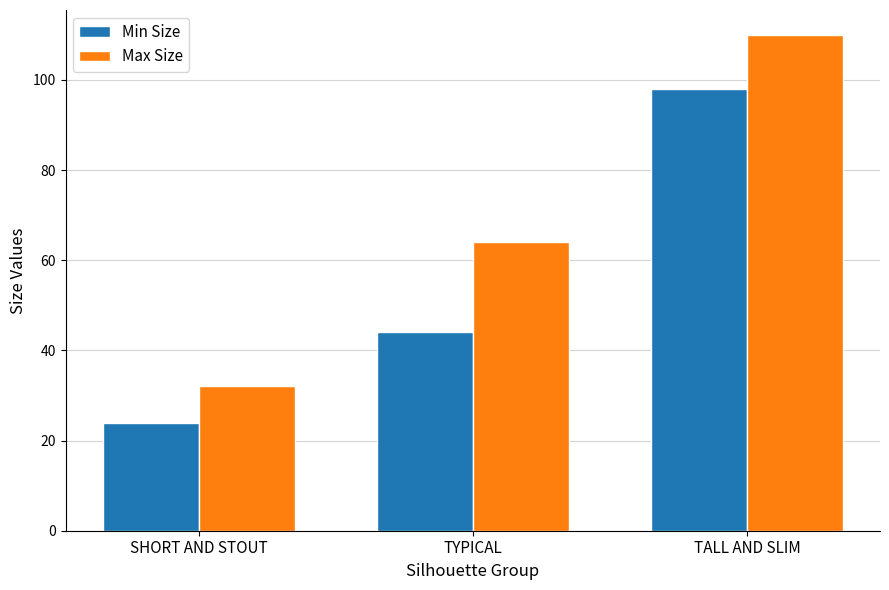

Reading left to right, list all the values displayed in this chart.

Min Size: 24	44	98
Max Size: 32	64	110